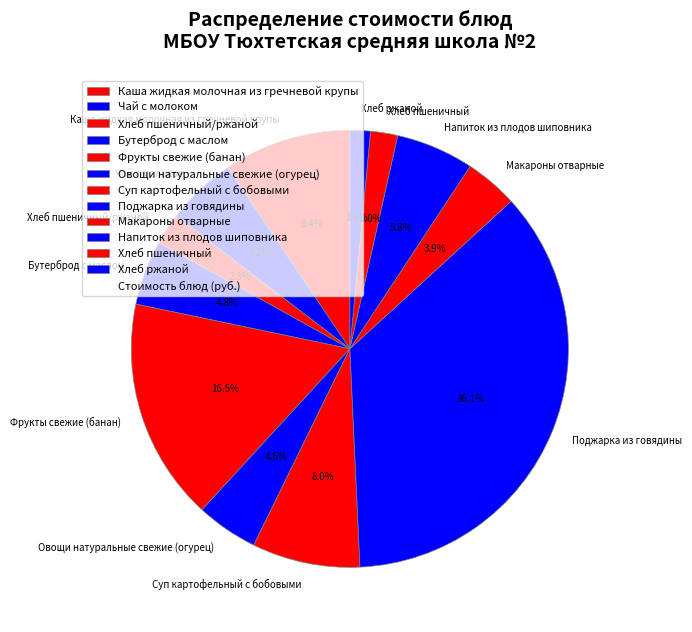

To the nearest percent, what is the difference between the Напиток из плодов шиповника and Макароны отварные slice percentages?

2%